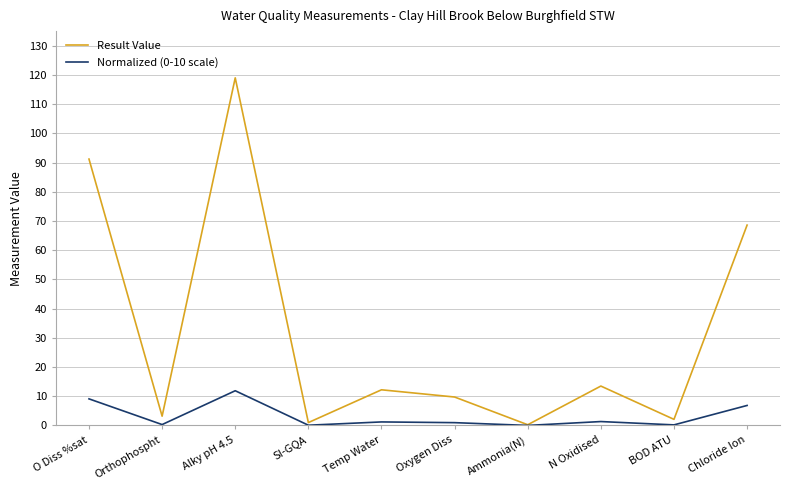

Where is the first local minimum for Normalized (0-10 scale)?

Orthophospht